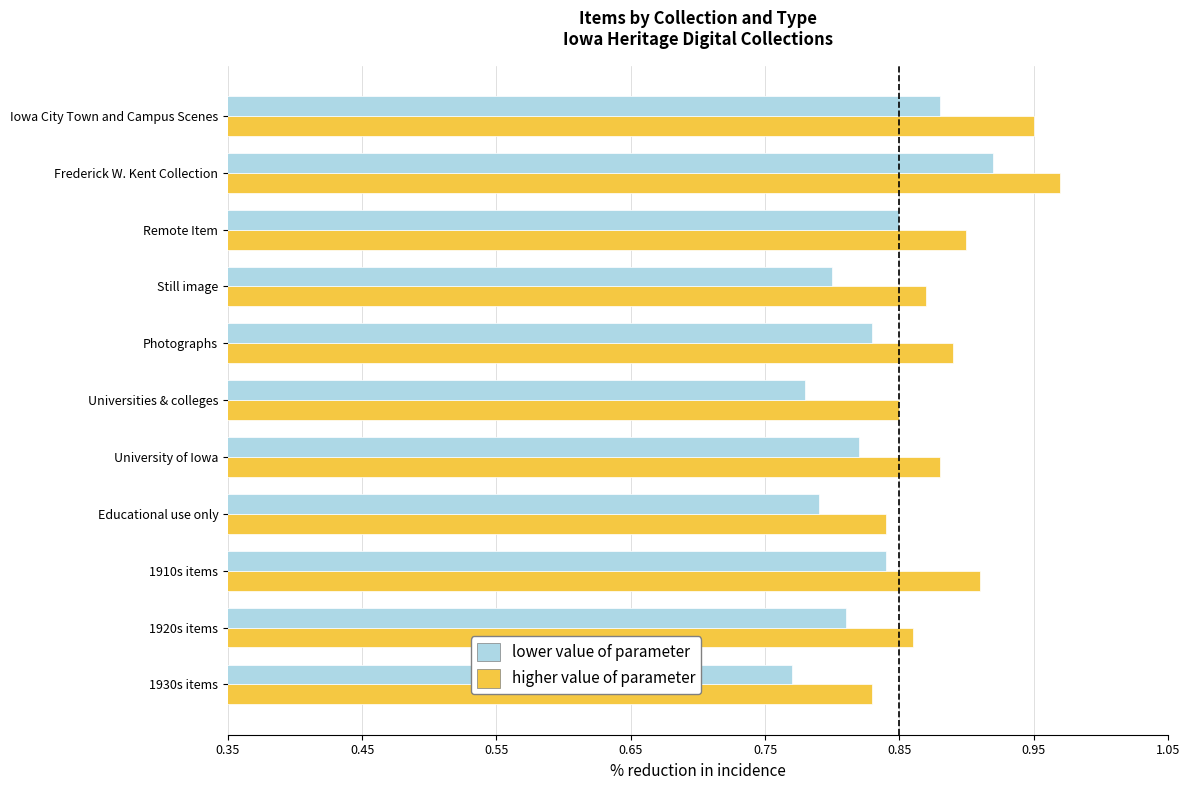

The value of higher value of parameter at 1920s items is 0.9. True or false?

True